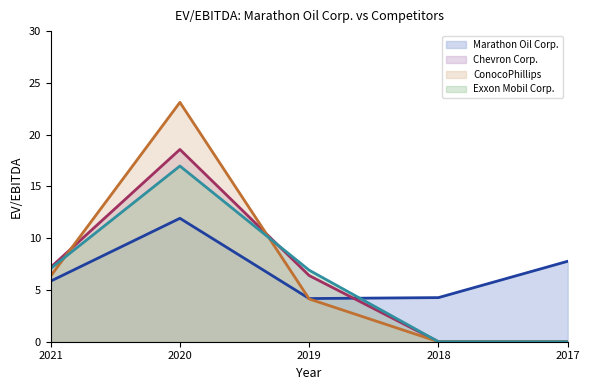

In Marathon Oil Corp., how many points are lower than both neighbors (excluding endpoints)?

1